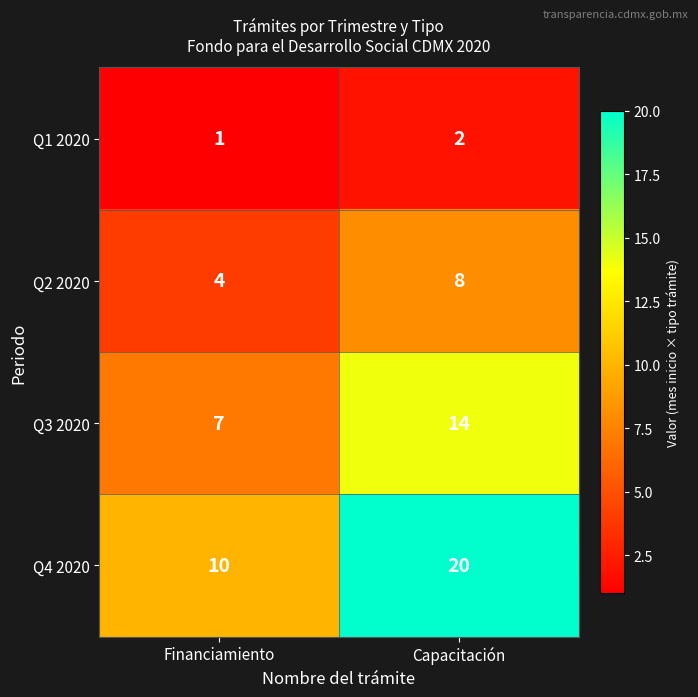

At which label is Q3 2020 closest to 10?

Financiamiento